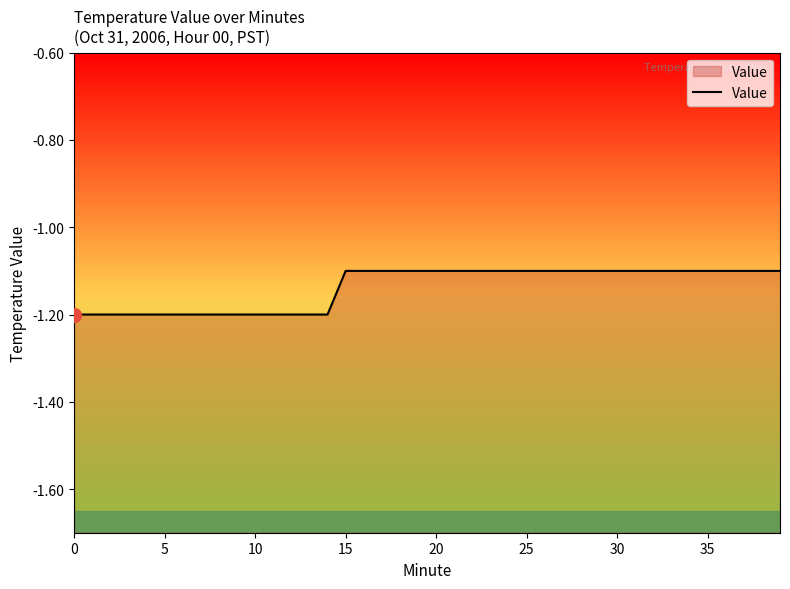

What is the maximum value for Value?

-1.1